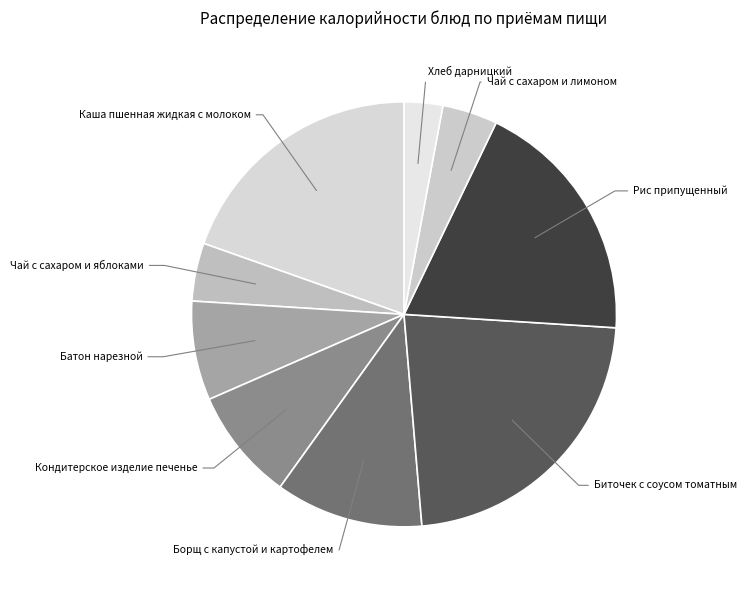

Which slice is the smallest?

Хлеб дарницкий